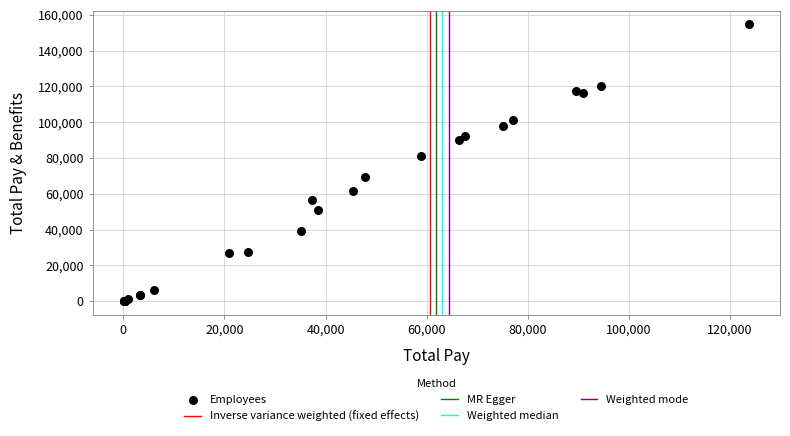

What Y value in the scatter plot is closest to 77414?

81341.4